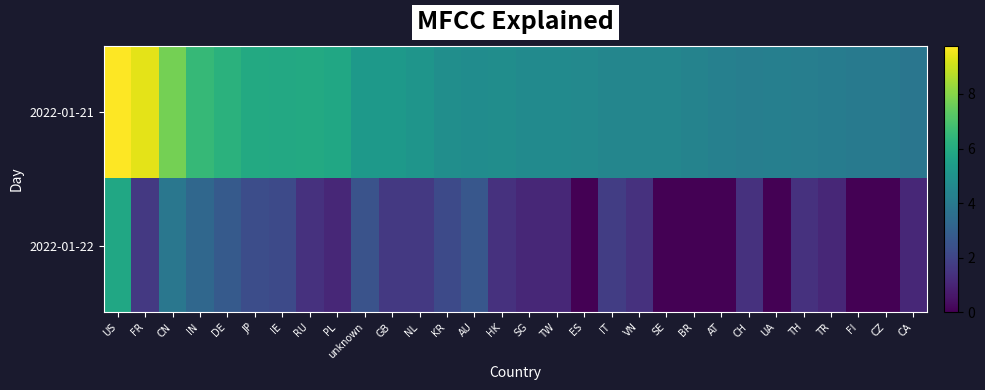

How many series are shown in this chart?

2